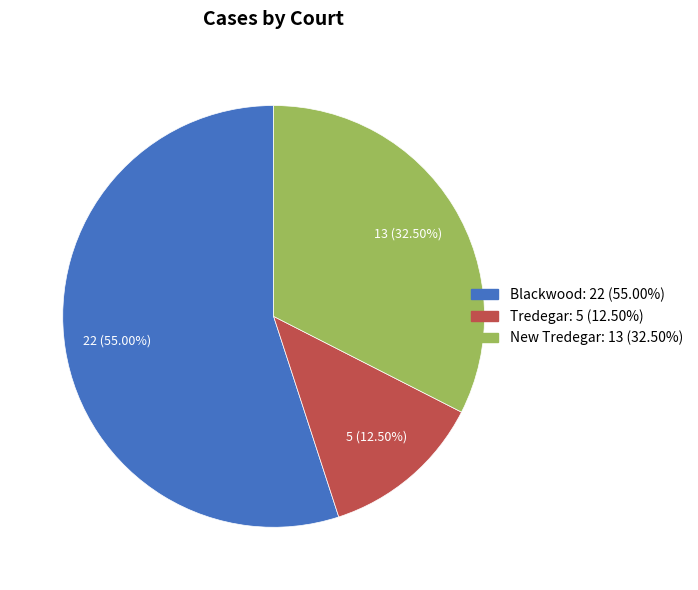

Which slice is the smallest?

Tredegar